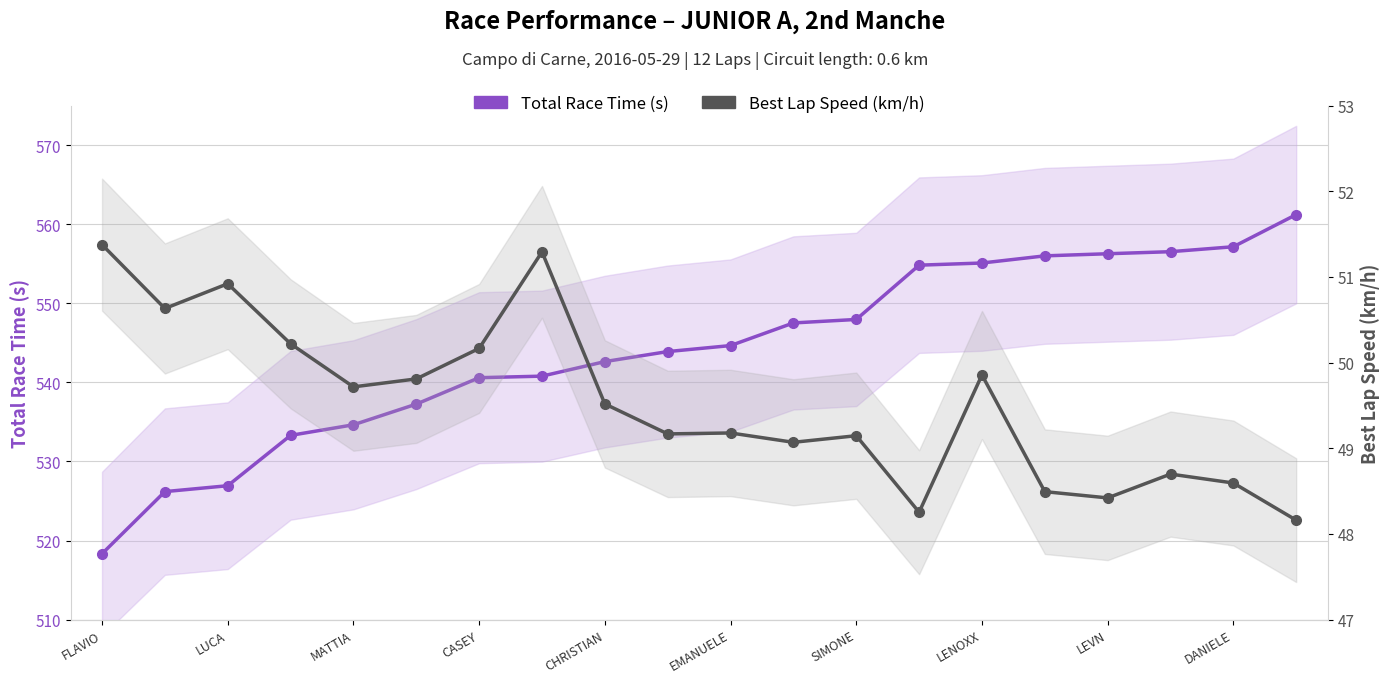

List the series in order of their peak value, highest first.

Total Race Time (s), Best Lap Speed (km/h)